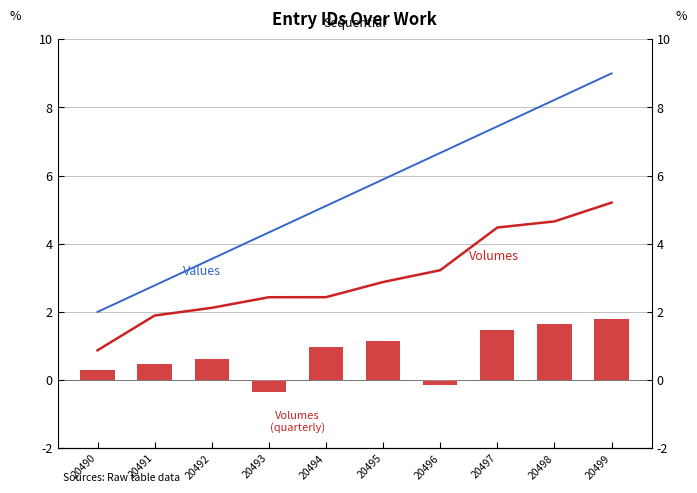

Which series changed the most between 20490 and 20497?

Values